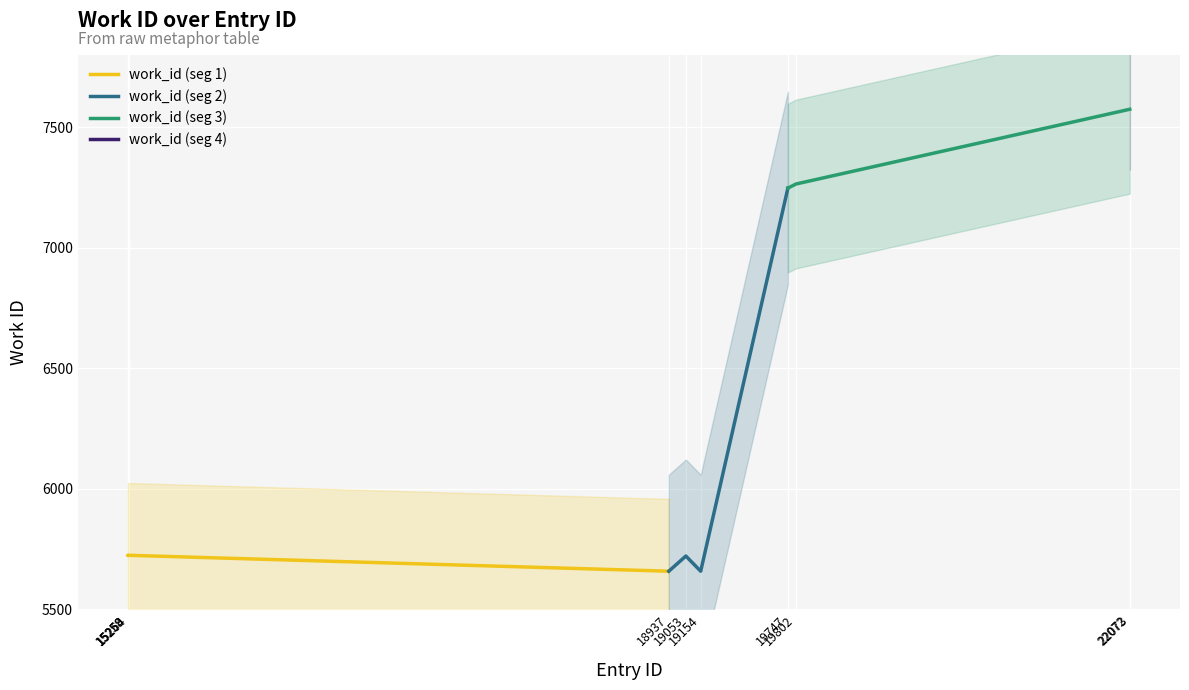

Reading right to left, list all the values displayed in this chart.

22073=7574	22072=7574	19802=7264	19747=7247	19154=5658	19053=5721	18937=5658	15264=5724	15259=5725	15258=5724